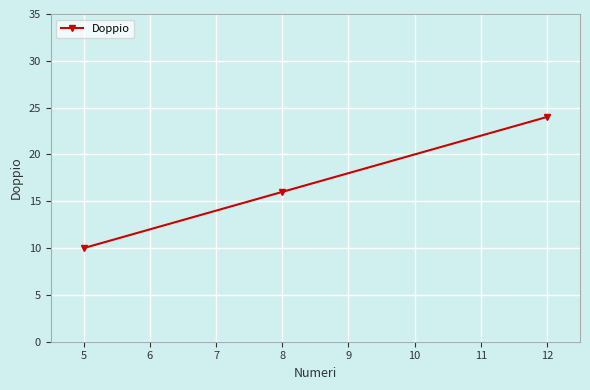

What is the change in value from 5 to 12?

+14